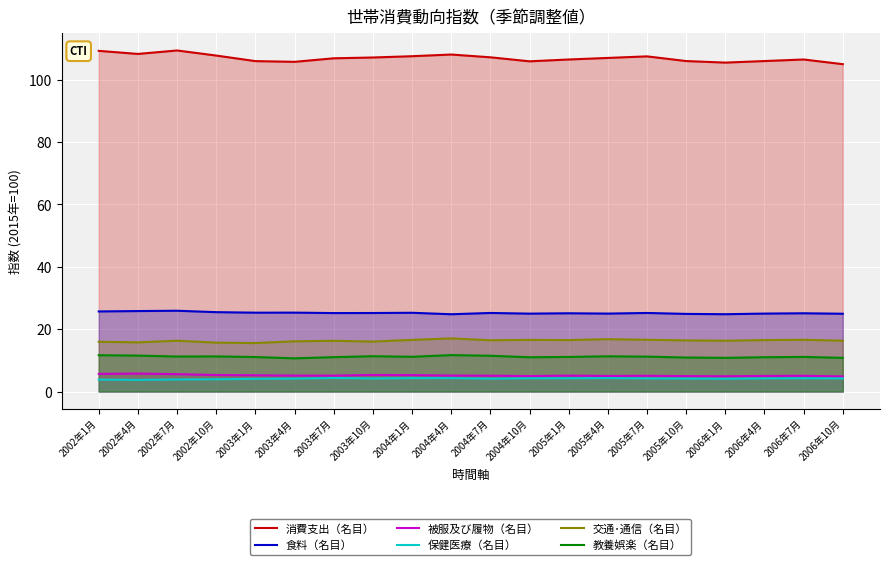

Reading left to right, what are all the values shown in this chart?

消費支出（名目）: 2002年1月=109.3	2002年4月=108.3	2002年7月=109.4	2002年10月=107.8	2003年1月=106.0	2003年4月=105.7	2003年7月=106.9	2003年10月=107.1	2004年1月=107.6	2004年4月=108.1	2004年7月=107.2	2004年10月=105.9	2005年1月=106.5	2005年4月=107.0	2005年7月=107.5	2005年10月=106.0	2006年1月=105.5	2006年4月=106.0	2006年7月=106.5	2006年10月=105.0
食料（名目）: 2002年1月=25.7	2002年4月=25.8	2002年7月=25.9	2002年10月=25.5	2003年1月=25.3	2003年4月=25.3	2003年7月=25.2	2003年10月=25.2	2004年1月=25.3	2004年4月=24.8	2004年7月=25.2	2004年10月=25.0	2005年1月=25.1	2005年4月=25.0	2005年7月=25.2	2005年10月=24.9	2006年1月=24.8	2006年4月=25.0	2006年7月=25.1	2006年10月=24.9
被服及び履物（名目）: 2002年1月=5.7	2002年4月=5.8	2002年7月=5.6	2002年10月=5.3	2003年1月=5.2	2003年4月=5.1	2003年7月=5.1	2003年10月=5.3	2004年1月=5.3	2004年4月=5.1	2004年7月=5.1	2004年10月=5.0	2005年1月=5.1	2005年4月=5.0	2005年7月=5.0	2005年10月=5.0	2006年1月=4.9	2006年4月=5.0	2006年7月=5.0	2006年10月=4.8
保健医療（名目）: 2002年1月=3.8	2002年4月=3.7	2002年7月=3.9	2002年10月=3.9	2003年1月=4.1	2003年4月=4.1	2003年7月=4.3	2003年10月=4.2	2004年1月=4.3	2004年4月=4.3	2004年7月=4.1	2004年10月=4.2	2005年1月=4.2	2005年4月=4.3	2005年7月=4.2	2005年10月=4.2	2006年1月=4.1	2006年4月=4.2	2006年7月=4.2	2006年10月=4.2
交通･通信（名目）: 2002年1月=16.0	2002年4月=15.8	2002年7月=16.3	2002年10月=15.7	2003年1月=15.5	2003年4月=16.1	2003年7月=16.3	2003年10月=16.0	2004年1月=16.6	2004年4月=17.0	2004年7月=16.4	2004年10月=16.6	2005年1月=16.5	2005年4月=16.8	2005年7月=16.6	2005年10月=16.4	2006年1月=16.3	2006年4月=16.5	2006年7月=16.6	2006年10月=16.3
教養娯楽（名目）: 2002年1月=11.6	2002年4月=11.5	2002年7月=11.2	2002年10月=11.3	2003年1月=11.1	2003年4月=10.7	2003年7月=11.0	2003年10月=11.3	2004年1月=11.1	2004年4月=11.7	2004年7月=11.5	2004年10月=11.0	2005年1月=11.1	2005年4月=11.3	2005年7月=11.2	2005年10月=10.9	2006年1月=10.8	2006年4月=11.0	2006年7月=11.1	2006年10月=10.8